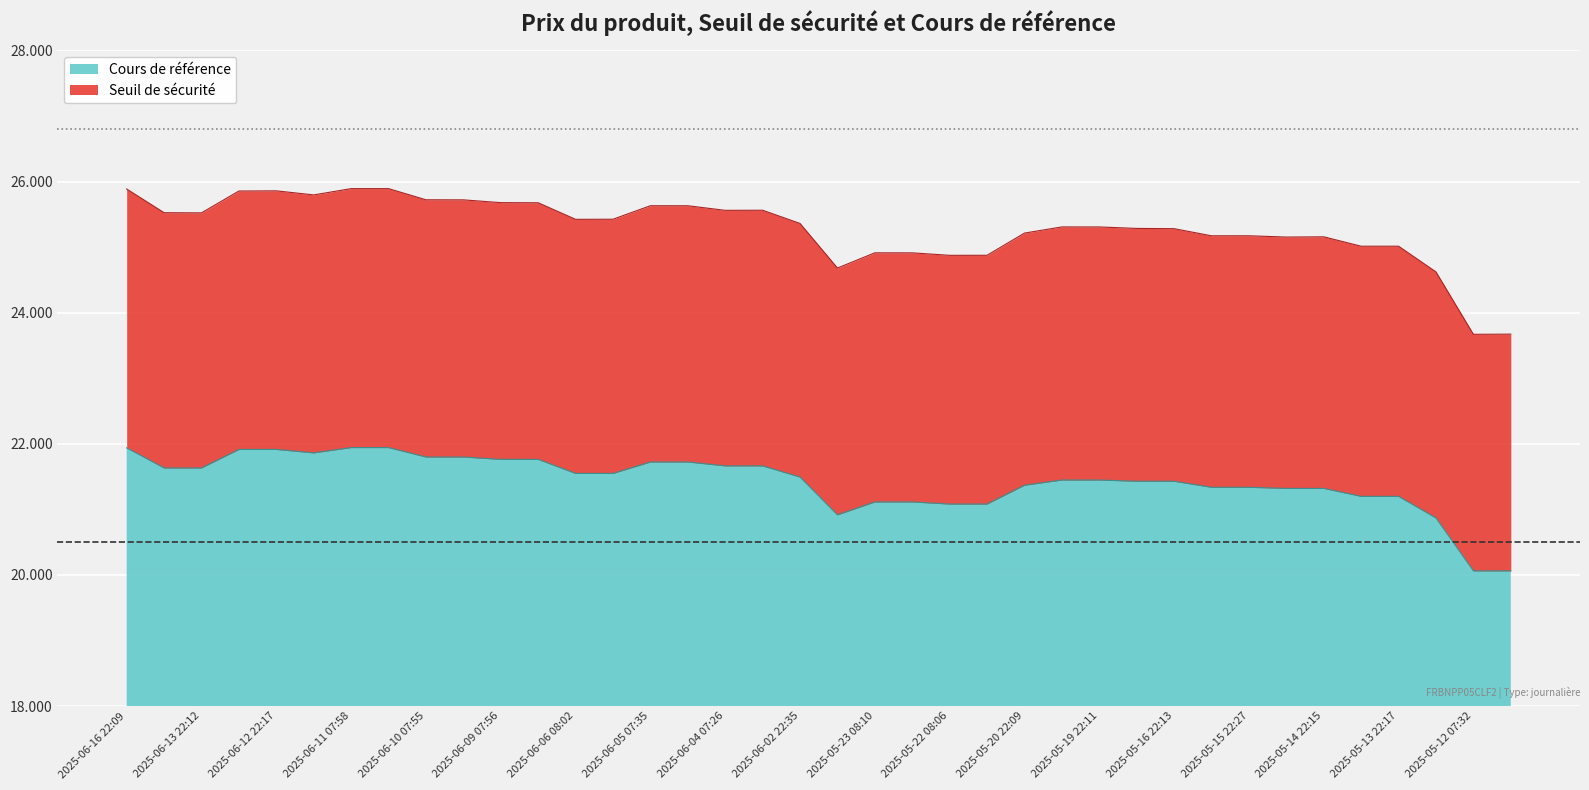

What is the difference between the maximum and second lowest values in the Cours de référence series?

1880.5